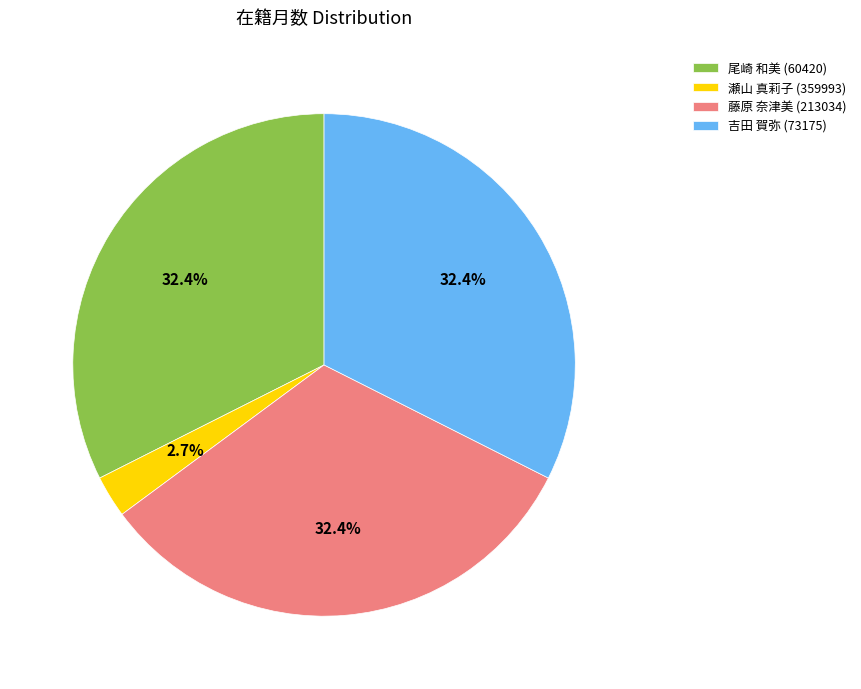

Is there any slice that represents more than half of the pie?

No